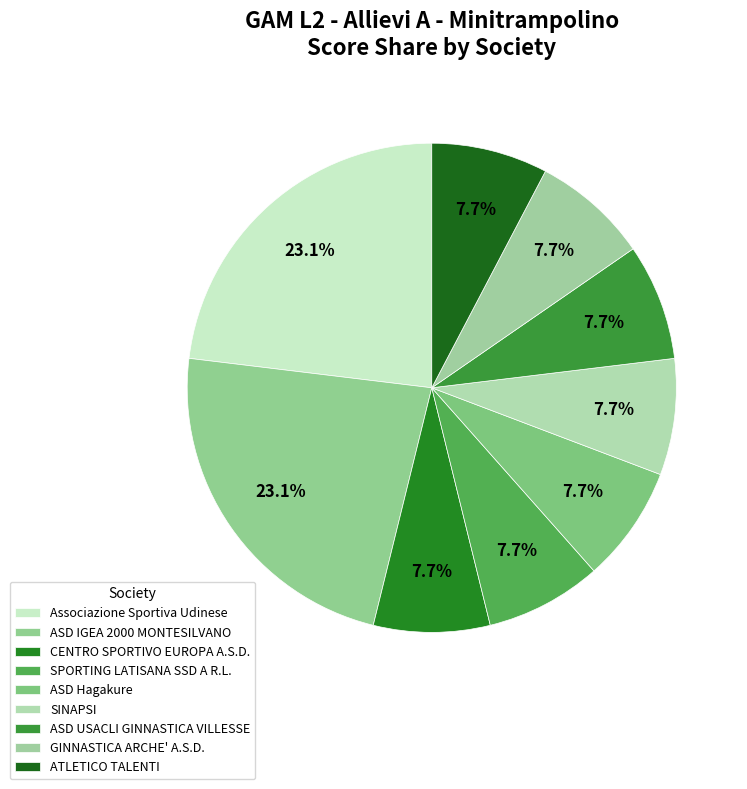

How many slices are in this pie chart?

9